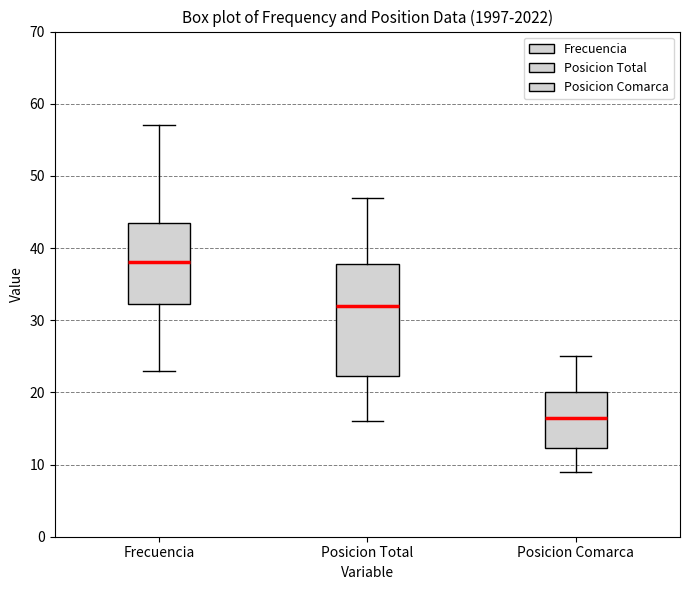

Which box is the tallest, from its lower edge to its upper edge?

Posicion Total